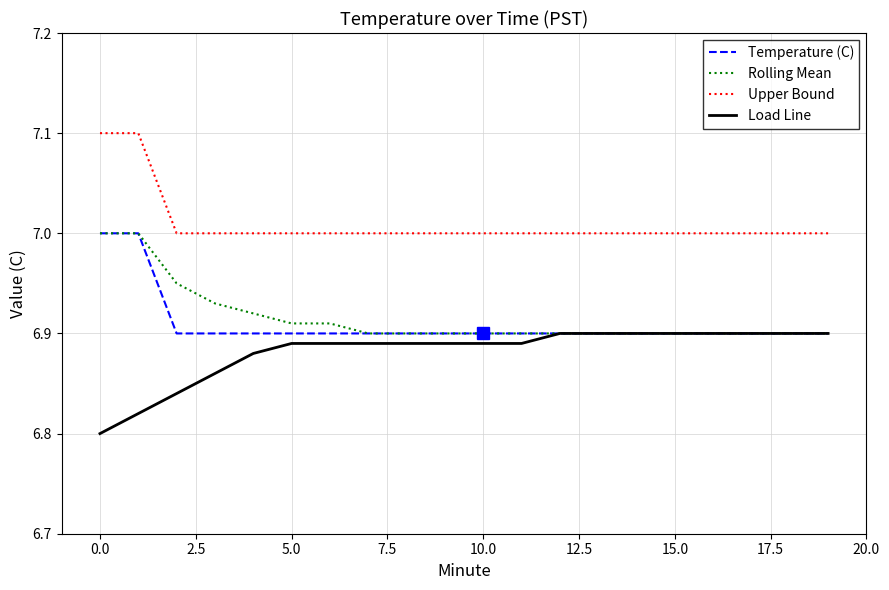

What is the greatest value displayed?

7.1